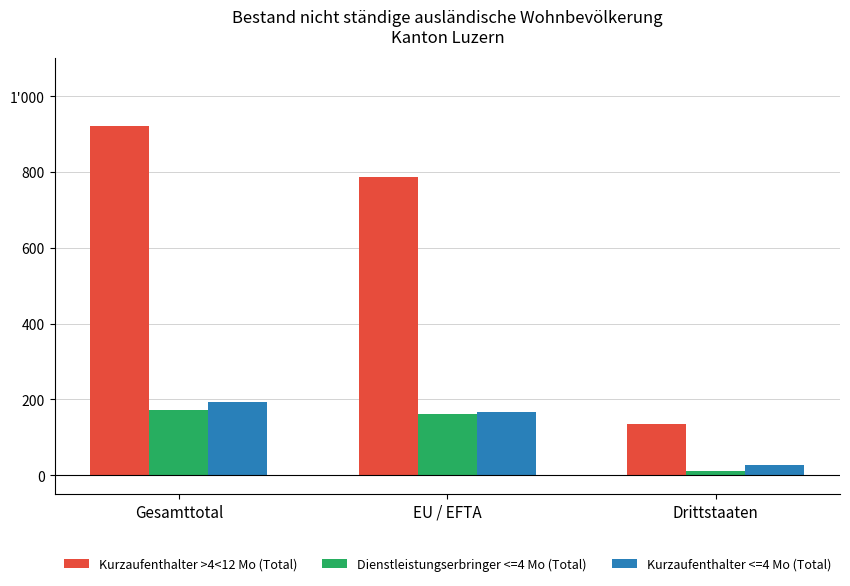

Are the bars horizontal?

No